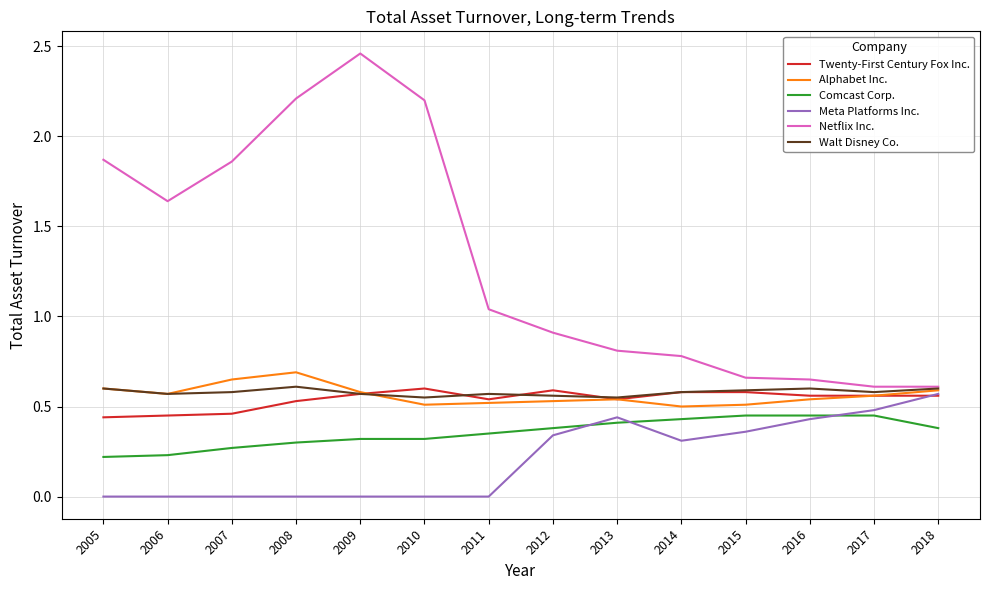

What are all the series names shown in the legend?

Twenty-First Century Fox Inc., Alphabet Inc., Comcast Corp., Meta Platforms Inc., Netflix Inc., Walt Disney Co.